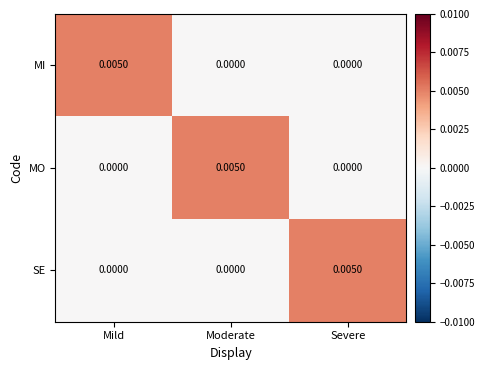

Is the value of SE at Moderate greater than the value of MI at Mild?

No